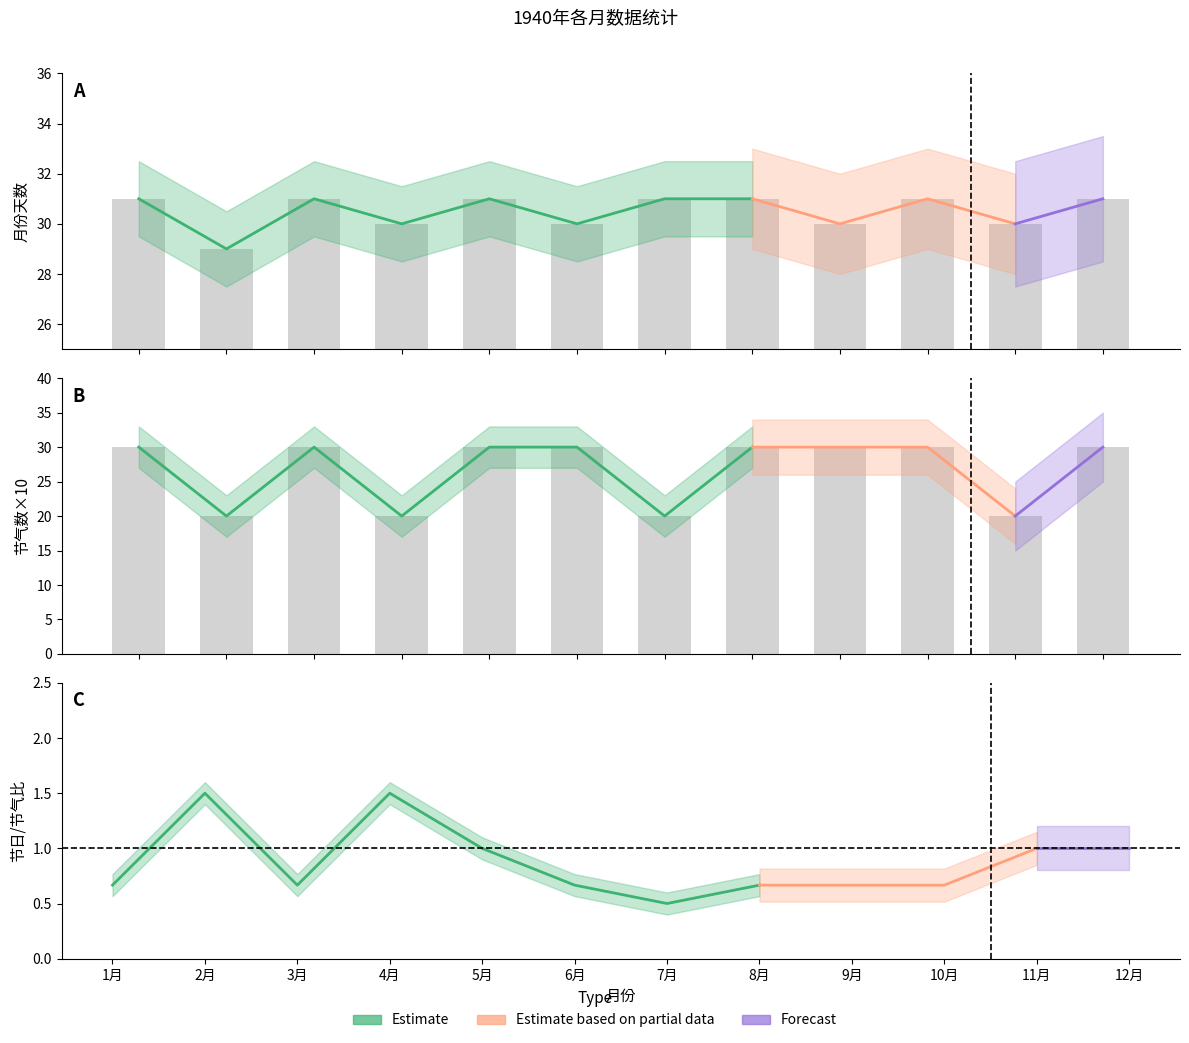

Is the value of 月份天数 at 3月 greater than the value of 节气数 at 1月?

Yes